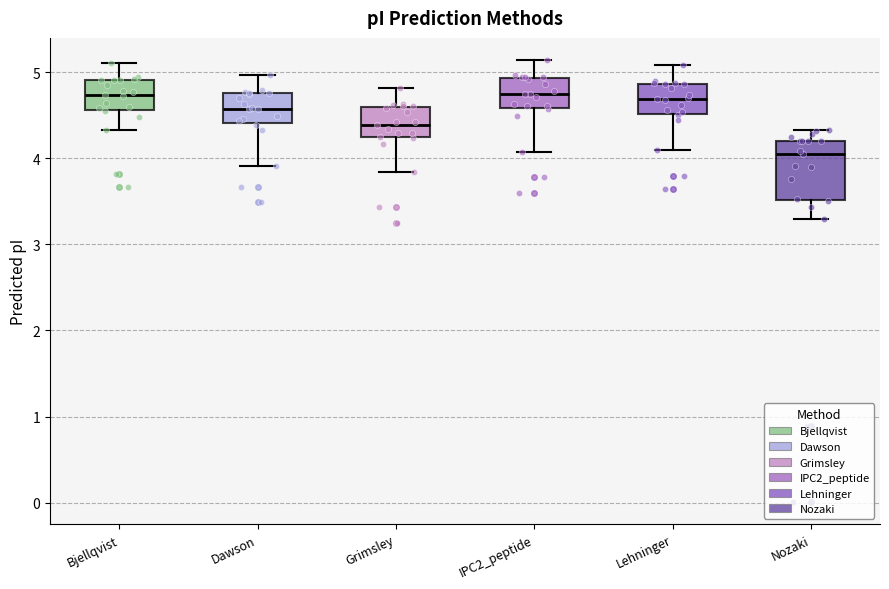

Which box is the tallest, from its lower edge to its upper edge?

Nozaki